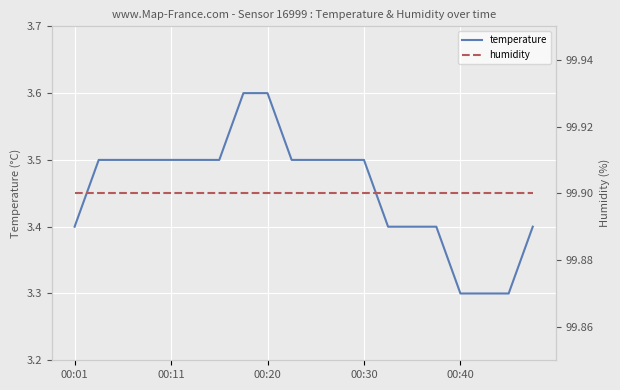

True or false: temperature and humidity intersect in this chart.

False